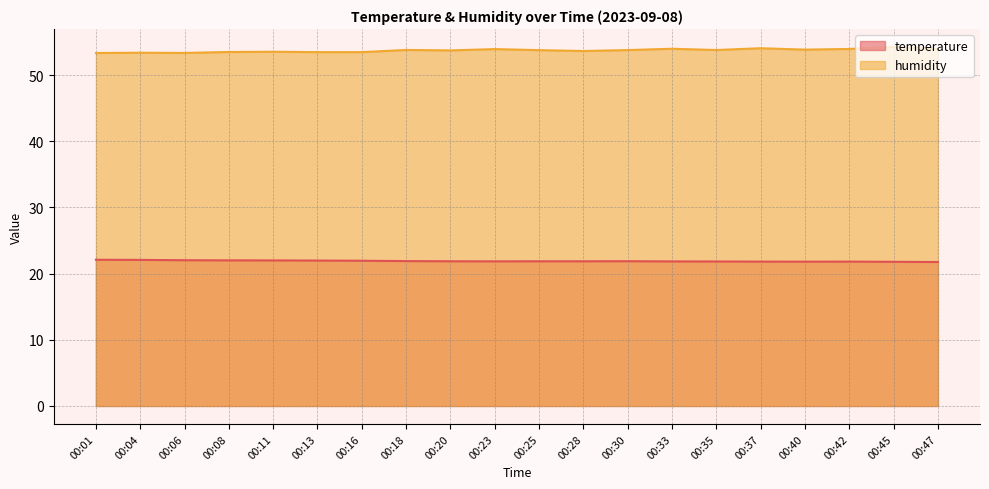

Rank the series by their average value, from highest to lowest.

humidity, temperature